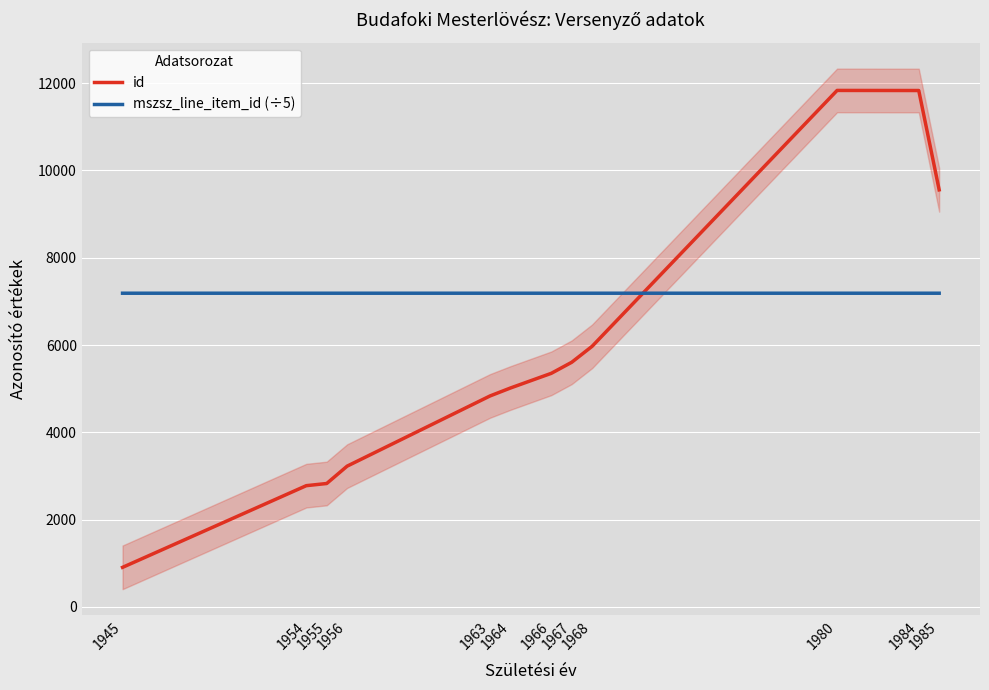

What is the minimum value for mszsz_line_item_id (÷5)?

7186.1